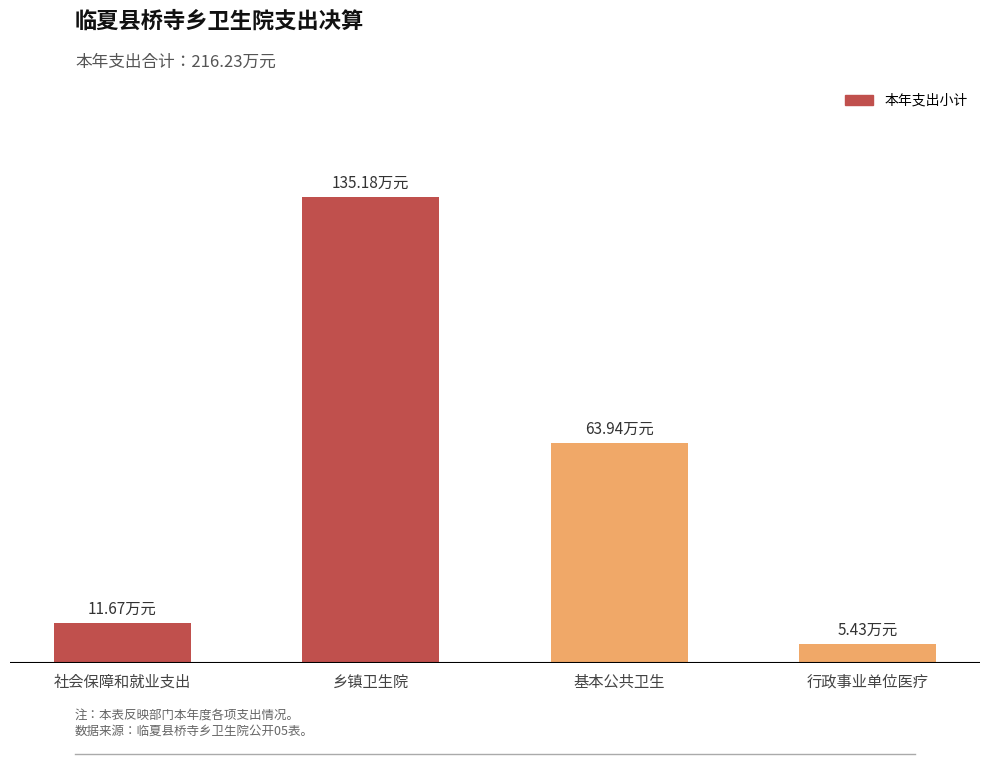

Rank the categories by value from lowest to highest.

行政事业单位医疗, 社会保障和就业支出, 基本公共卫生, 乡镇卫生院